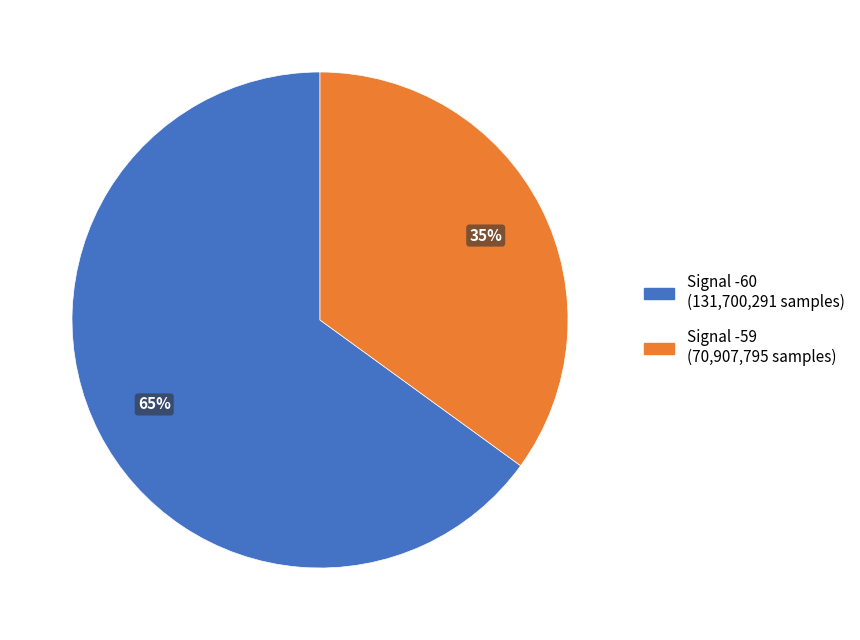

To the nearest percent, what is the difference between the largest and smallest slice percentages?

30%